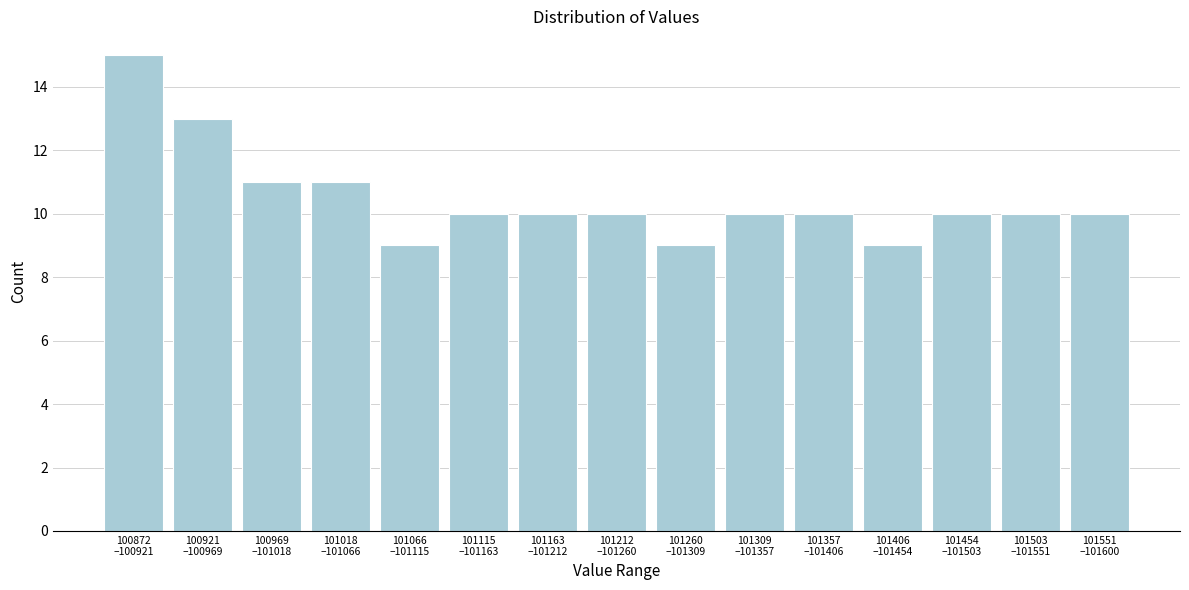

Reading left to right, what are all the values shown in this chart?

15	13	11	11	9	10	10	10	9	10	10	9	10	10	10